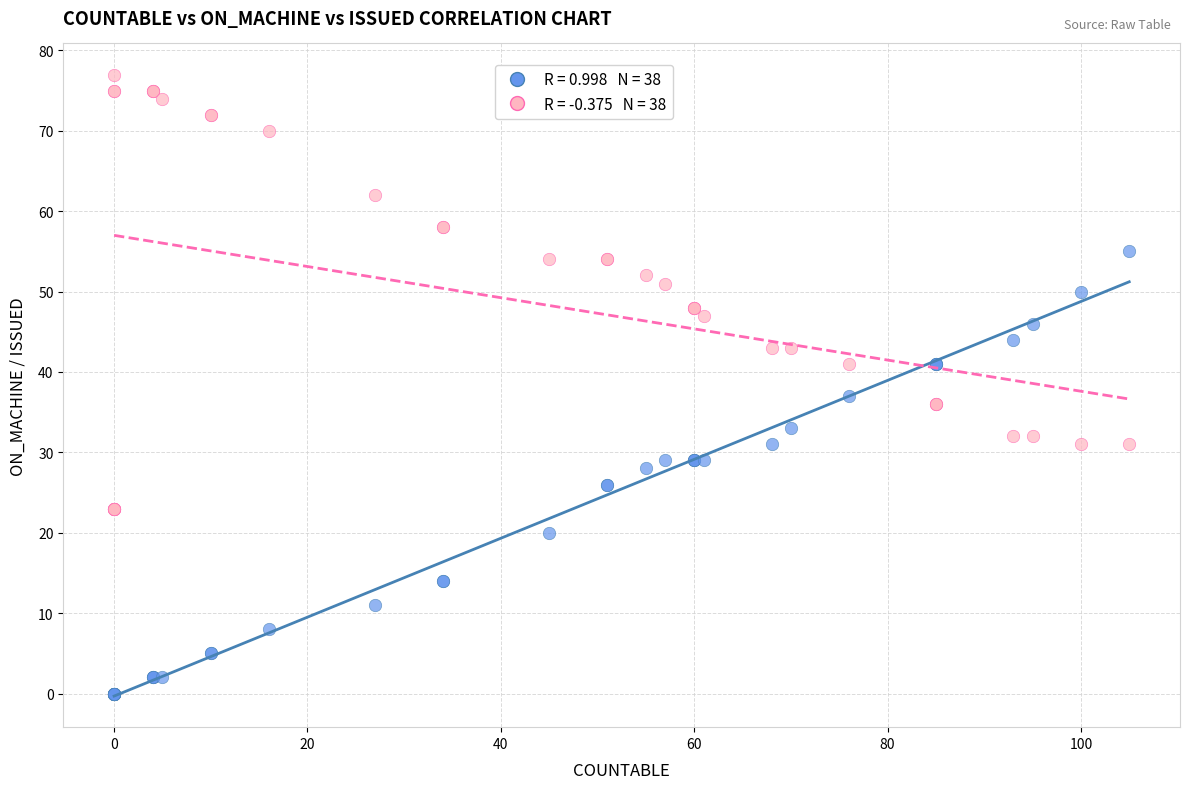

Across all series, what Y value is closest to 38?

37